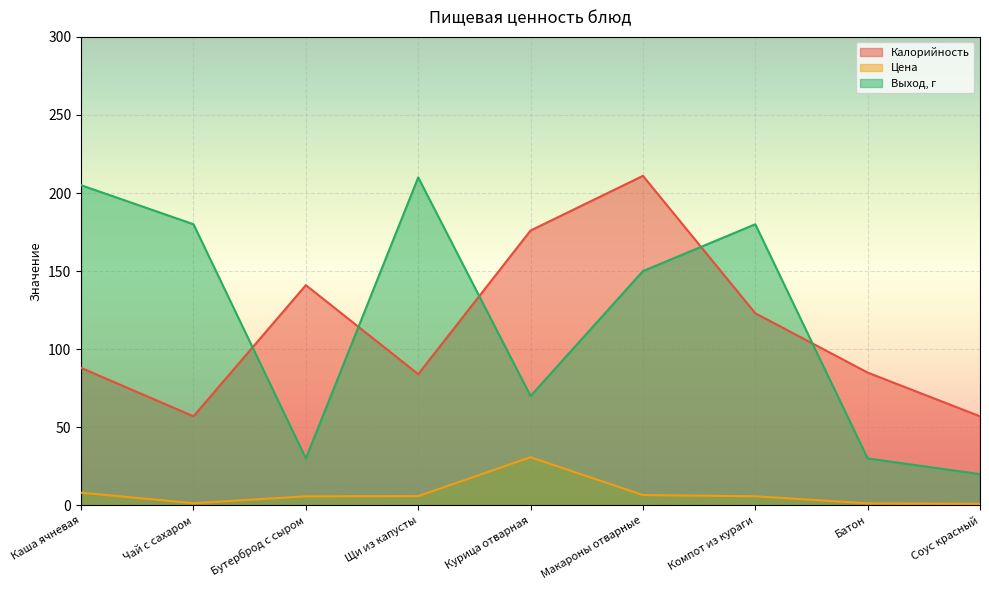

Reading left to right, list all the values displayed in this chart.

Калорийность: Каша ячневая=88.0	Чай с сахаром=57.0	Бутерброд с сыром=141.0	Щи из капусты=84.0	Курица отварная=176.0	Макароны отварные=211.0	Компот из кураги=123.0	Батон=85.0	Соус красный=57.0
Цена: Каша ячневая=8.1	Чай с сахаром=1.4	Бутерброд с сыром=5.8	Щи из капусты=5.9	Курица отварная=30.8	Макароны отварные=6.6	Компот из кураги=5.8	Батон=1.3	Соус красный=0.9
Выход, г: Каша ячневая=205.0	Чай с сахаром=180.0	Бутерброд с сыром=30.0	Щи из капусты=210.0	Курица отварная=70.0	Макароны отварные=150.0	Компот из кураги=180.0	Батон=30.0	Соус красный=20.0